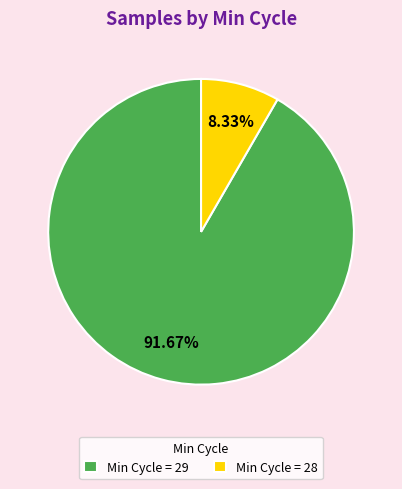

Do Min Cycle = 28 and Min Cycle = 29 together represent more than half of the pie?

Yes